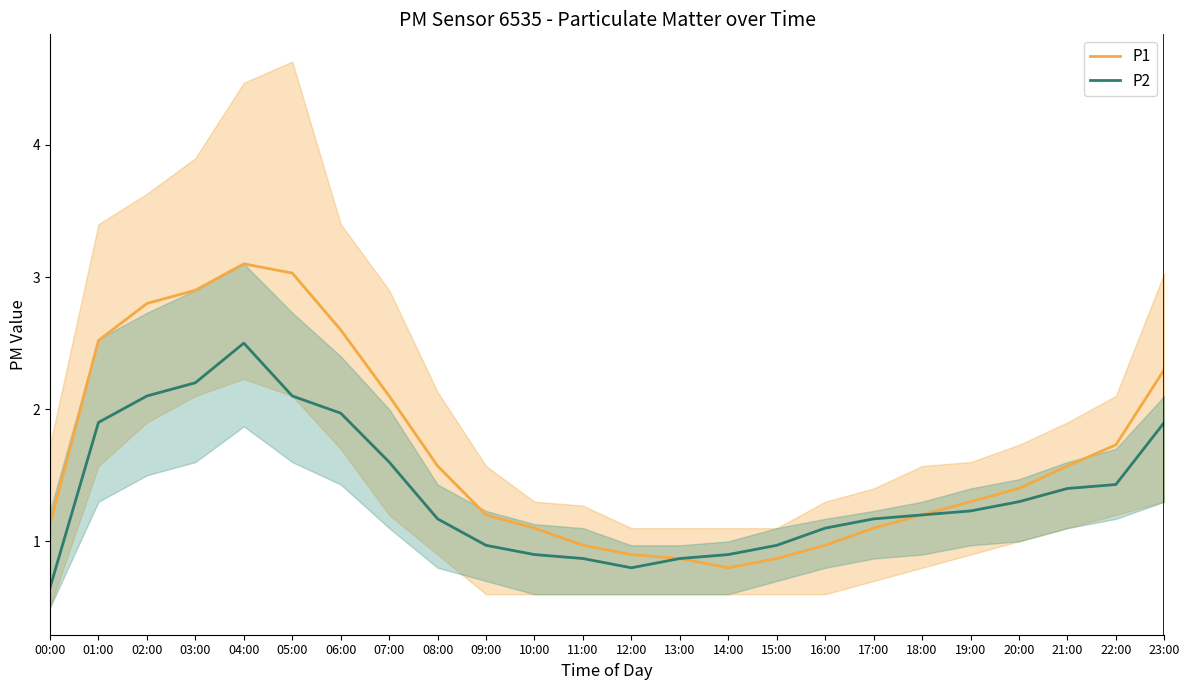

At which label is P2 closest to 1?

09:00